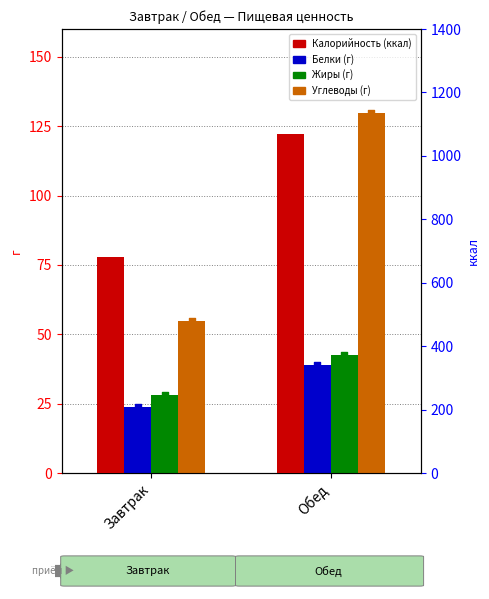

At how many categories does at least one series exceed 418?

2